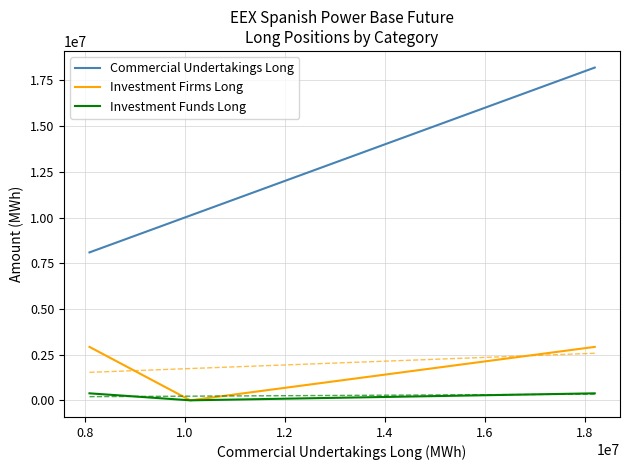

Reading right to left, extract all data points from this chart.

Commercial Undertakings Long: 18200335	10108989	8091346
Investment Firms Long: 2923090	0	2923090
Investment Funds Long: 382974	0	382974